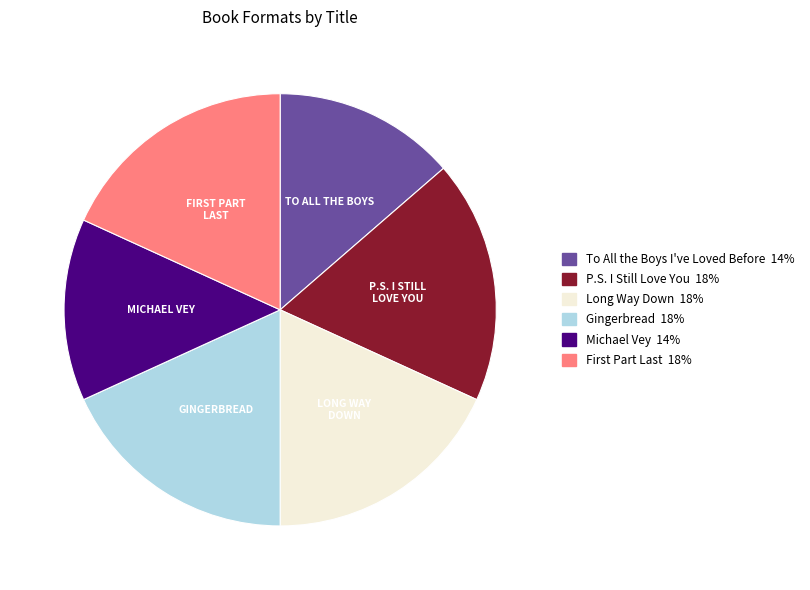

Does Long Way Down represent more than half of the total?

No